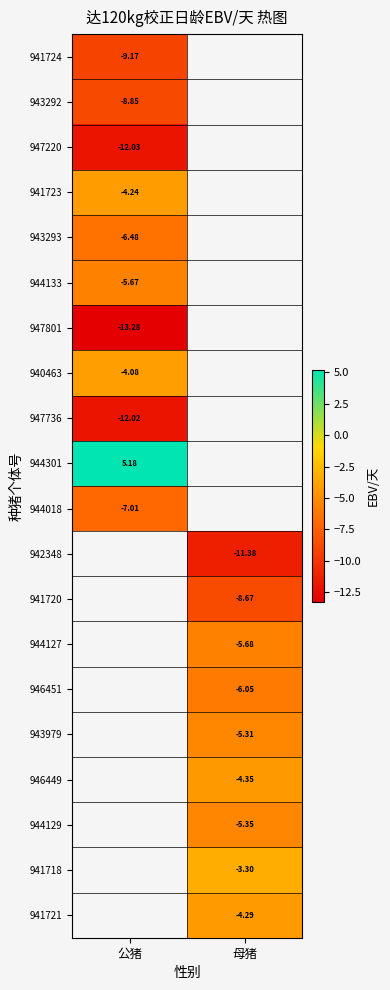

Is the value of 941718 at 母猪 greater than the value of 942348 at 母猪?

Yes